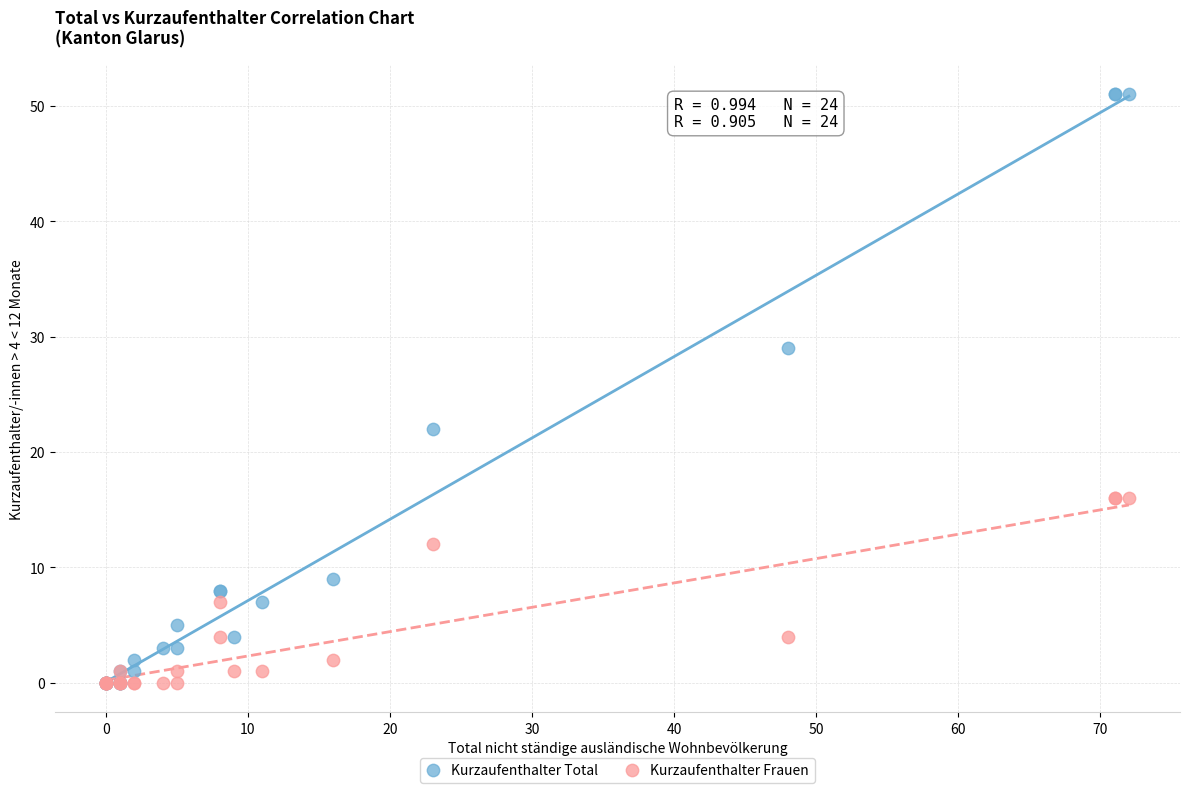

Across all series, what Y value is closest to 25?

22